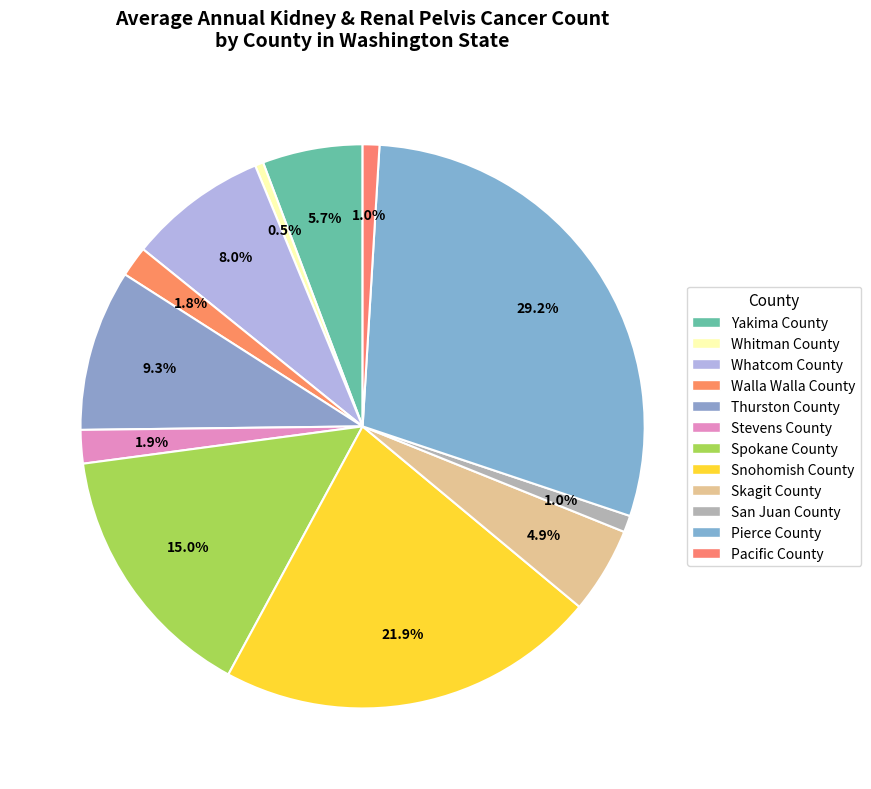

Count the number of slices in the pie.

12